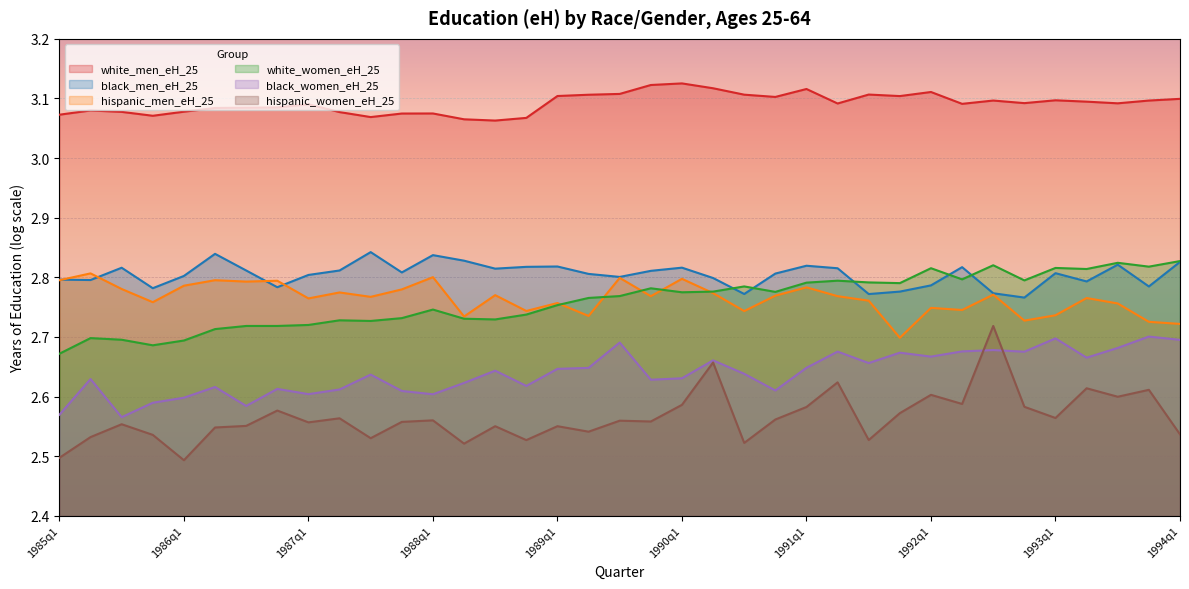

At which label does black_men_eH_25 reach its minimum?

1992q4